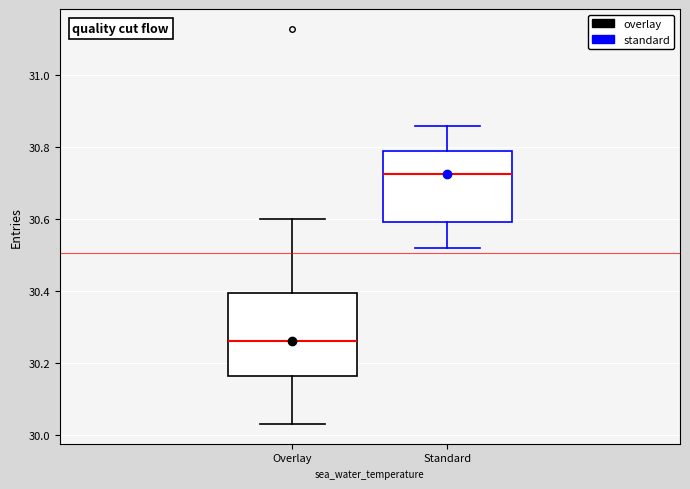

Comparing the boxes themselves (not the whiskers), which one is the tallest?

Overlay